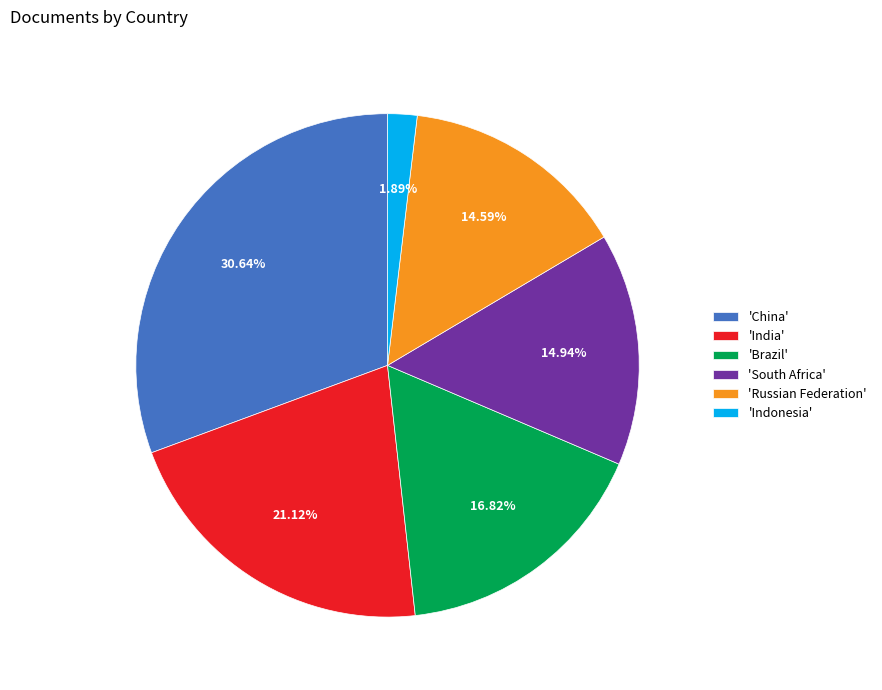

Combined, do 'South Africa' and 'Indonesia' account for over 50%?

No